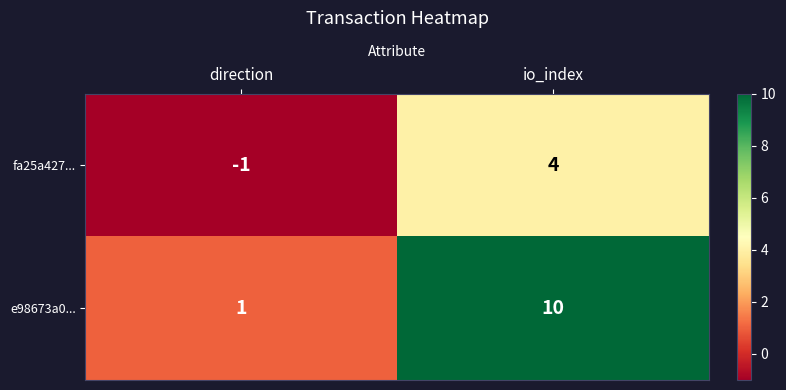

Which label corresponds to the smallest value in the chart?

direction